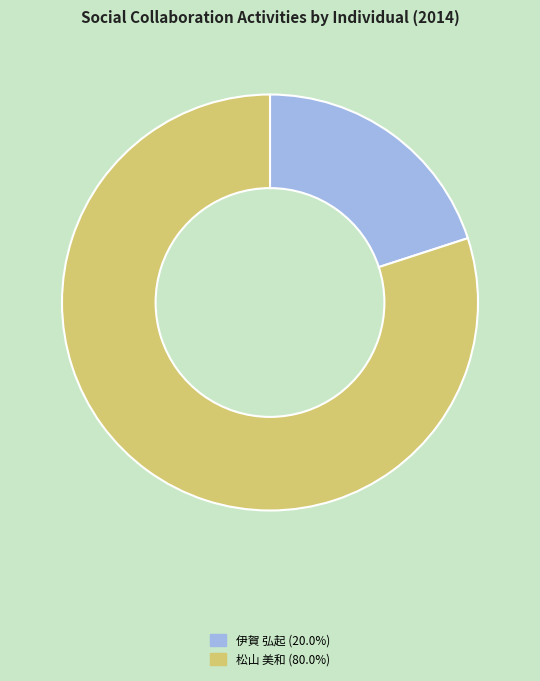

Is there any slice that represents more than half of the pie?

Yes